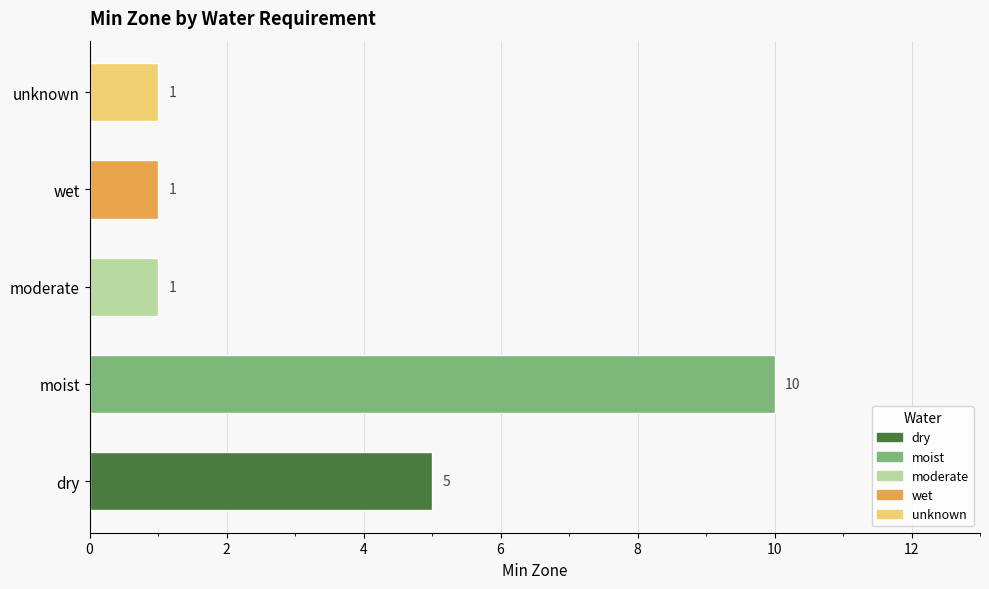

Reading top to bottom, what are all the values shown in this chart?

unknown=1	wet=1	moderate=1	moist=10	dry=5